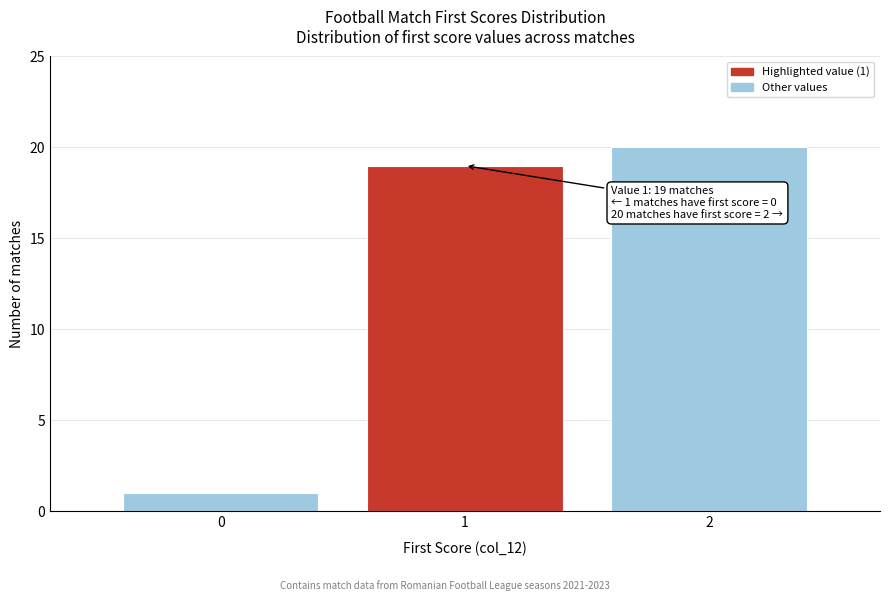

Reading left to right, transcribe all the data shown in this chart.

0=1	1=19	2=20